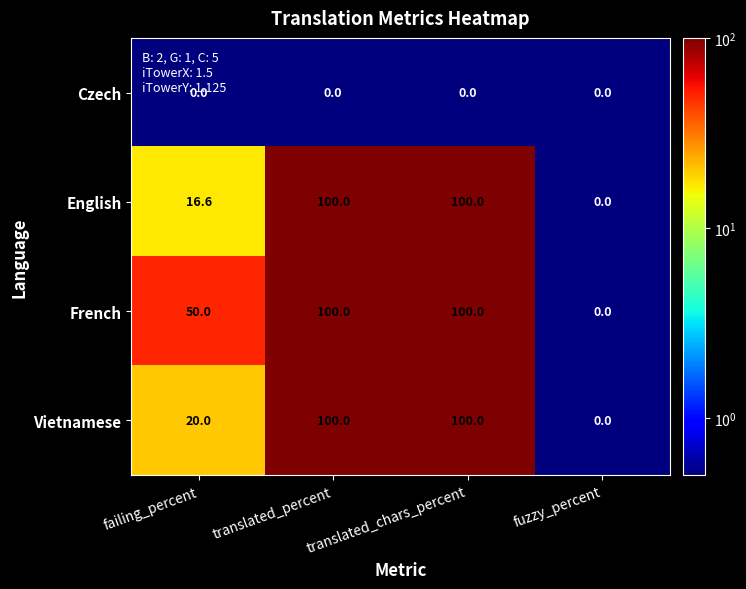

What is the maximum value shown in the chart?

100.0